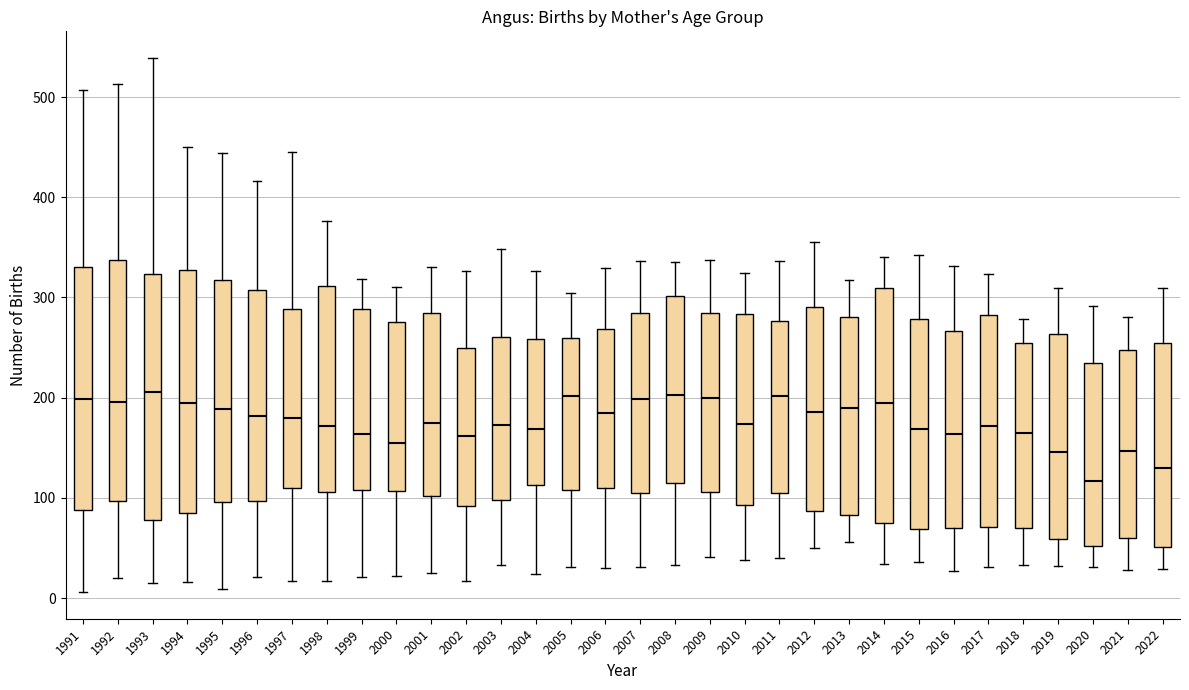

Reading left to right, transcribe this box plot: for each box, give where its median line is, the range the box spans, and where its two whiskers end, as read against the y-axis. The values are not printed on the chart, so give them approximately, as read against the axis.

1991: median 200, box 90 to 330, whiskers 10 to 510
1992: median 200, box 100 to 340, whiskers 20 to 510
1993: median 210, box 80 to 320, whiskers 20 to 540
1994: median 190, box 90 to 330, whiskers 20 to 450
1995: median 190, box 100 to 320, whiskers 10 to 440
1996: median 180, box 100 to 310, whiskers 20 to 420
1997: median 180, box 110 to 290, whiskers 20 to 450
1998: median 170, box 110 to 310, whiskers 20 to 380
1999: median 160, box 110 to 290, whiskers 20 to 320
2000: median 150, box 110 to 280, whiskers 20 to 310
2001: median 170, box 100 to 280, whiskers 30 to 330
2002: median 160, box 90 to 250, whiskers 20 to 330
2003: median 170, box 100 to 260, whiskers 30 to 350
2004: median 170, box 110 to 260, whiskers 20 to 330
2005: median 200, box 110 to 260, whiskers 30 to 300
2006: median 190, box 110 to 270, whiskers 30 to 330
2007: median 200, box 110 to 290, whiskers 30 to 340
2008: median 200, box 120 to 300, whiskers 30 to 340
2009: median 200, box 110 to 280, whiskers 40 to 340
2010: median 170, box 90 to 280, whiskers 40 to 320
2011: median 200, box 110 to 280, whiskers 40 to 340
2012: median 190, box 90 to 290, whiskers 50 to 360
2013: median 190, box 80 to 280, whiskers 60 to 320
2014: median 190, box 70 to 310, whiskers 30 to 340
2015: median 170, box 70 to 280, whiskers 40 to 340
2016: median 160, box 70 to 270, whiskers 30 to 330
2017: median 170, box 70 to 280, whiskers 30 to 320
2018: median 170, box 70 to 250, whiskers 30 to 280
2019: median 150, box 60 to 260, whiskers 30 to 310
2020: median 120, box 50 to 230, whiskers 30 to 290
2021: median 150, box 60 to 250, whiskers 30 to 280
2022: median 130, box 50 to 250, whiskers 30 to 310